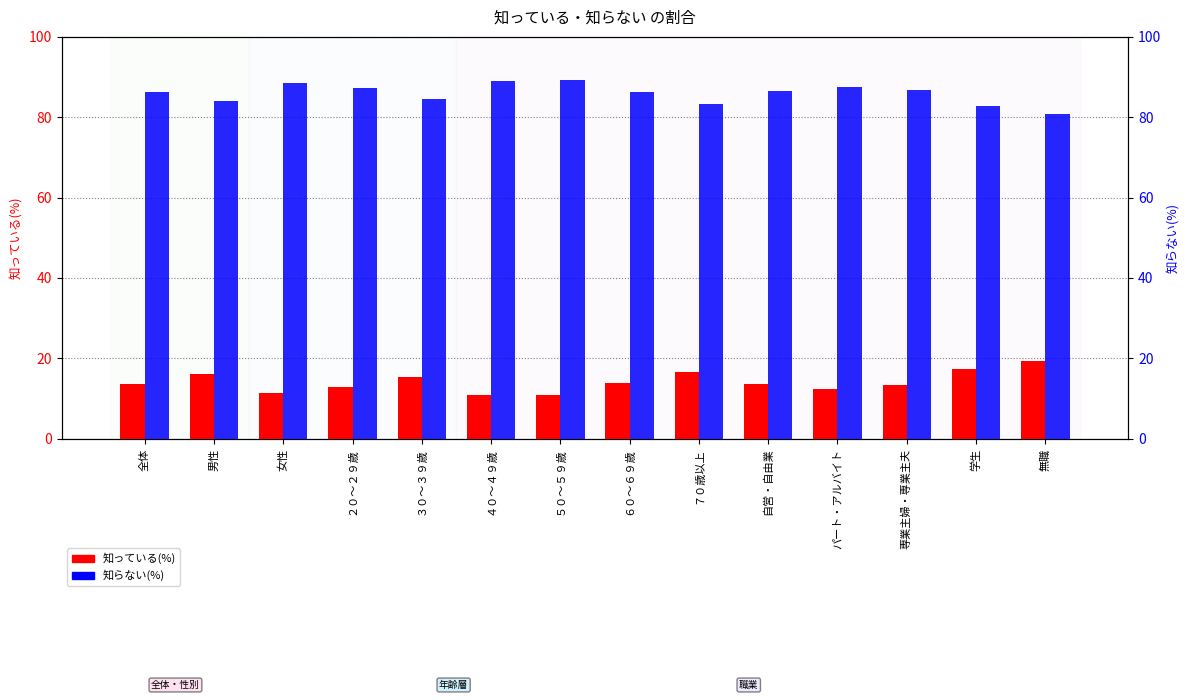

Which category has the lowest value across all series?

５０～５９歳